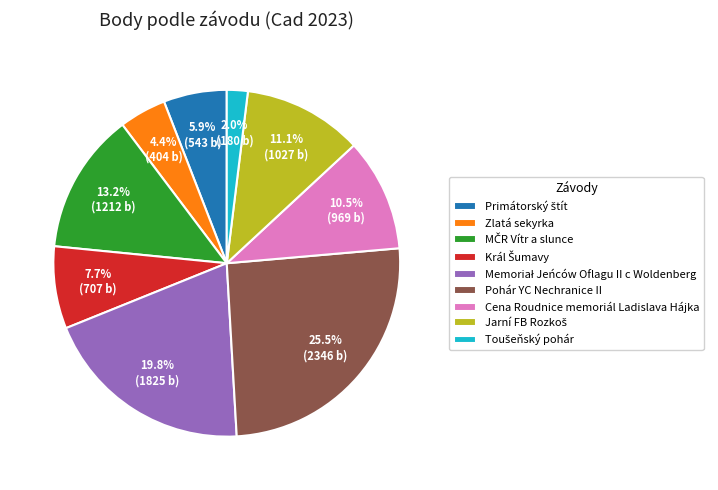

To the nearest percent, what is the average slice percentage?

11%